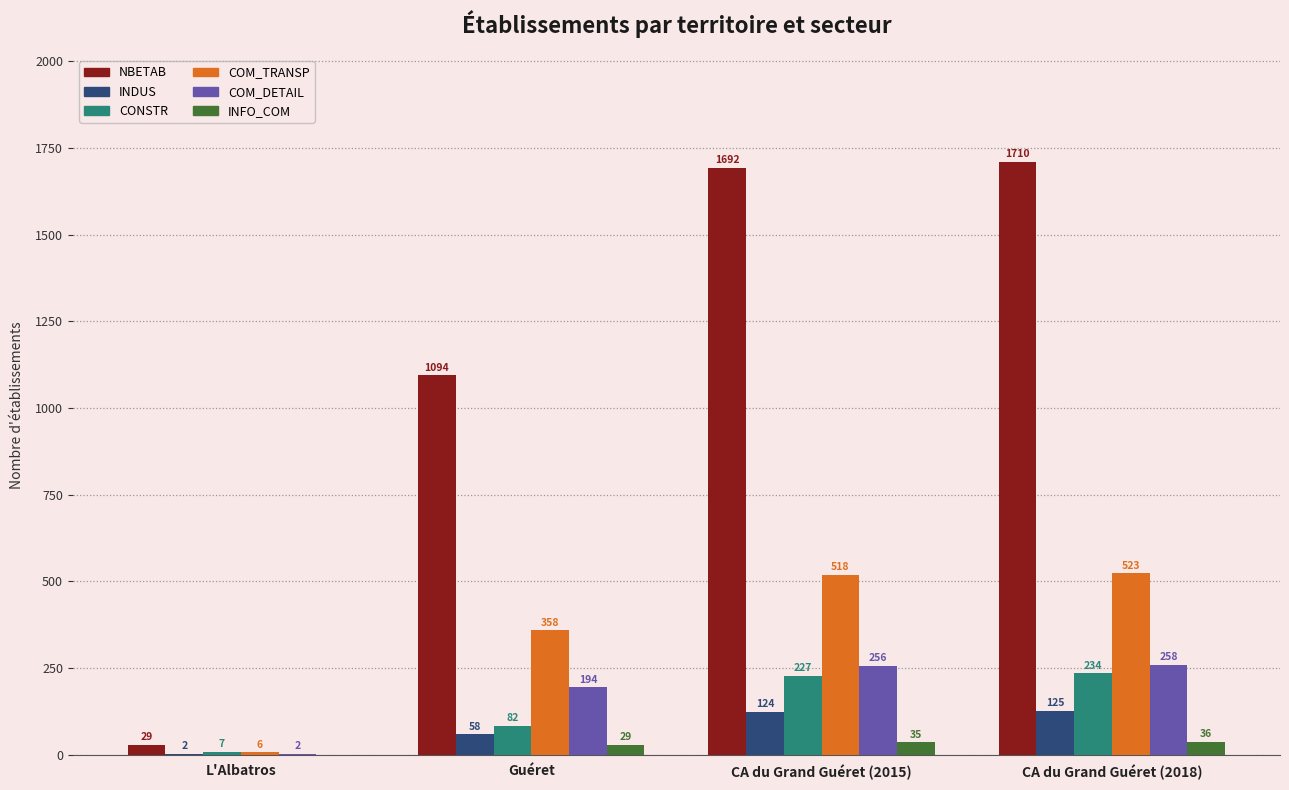

Does the chart contain stacked bars?

No